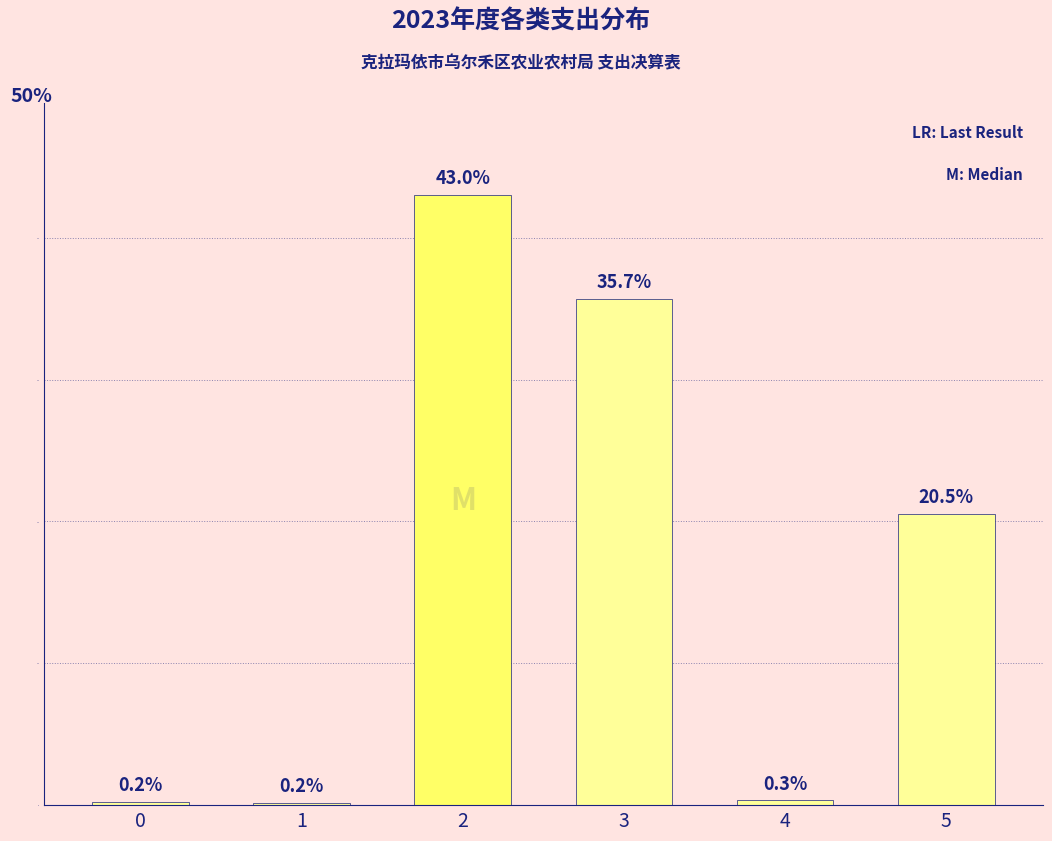

Reading left to right, what are all the values shown in this chart?

0.2	0.2	43.0	35.7	0.3	20.5